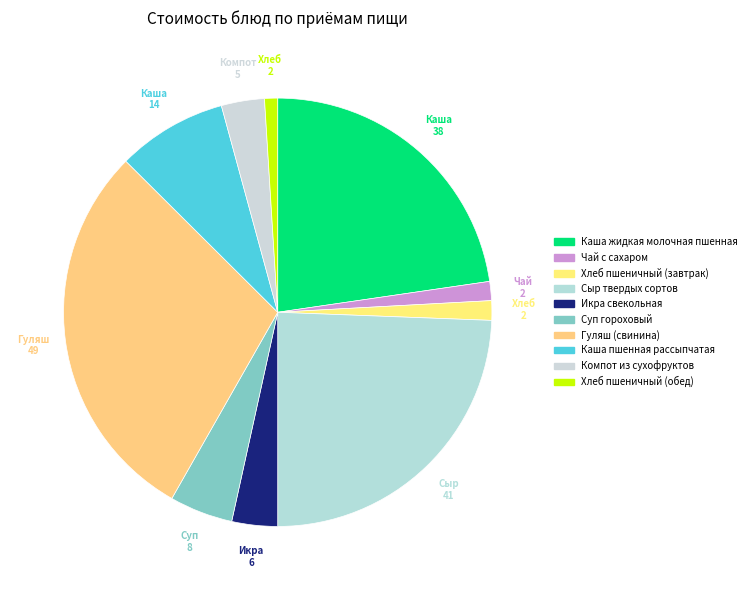

How many slices are in this pie chart?

10